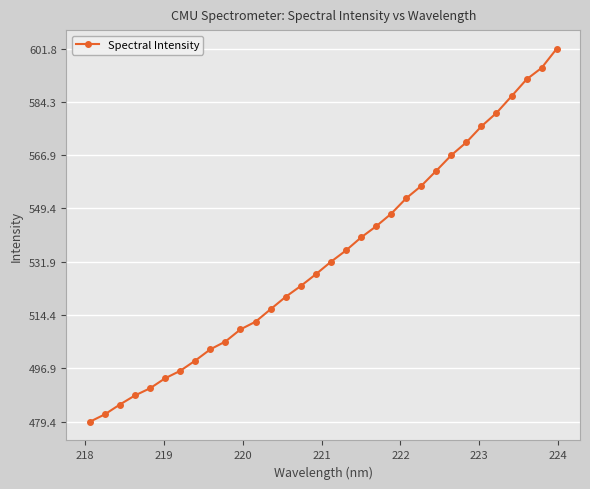

How many lines are shown in the chart?

1